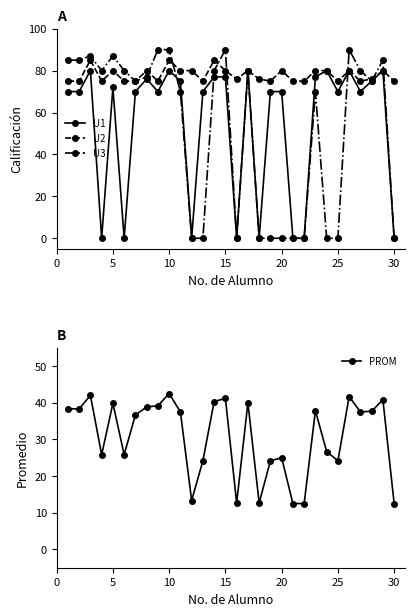

True or false: U3 has more than 2 points higher than both neighbors.

True